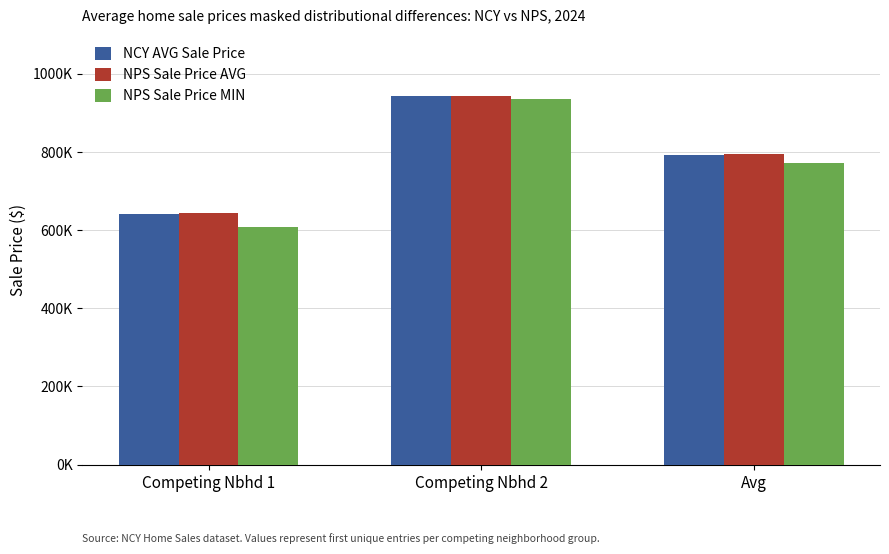

What is the label of the 1st bar from the left?

Competing Nbhd 1